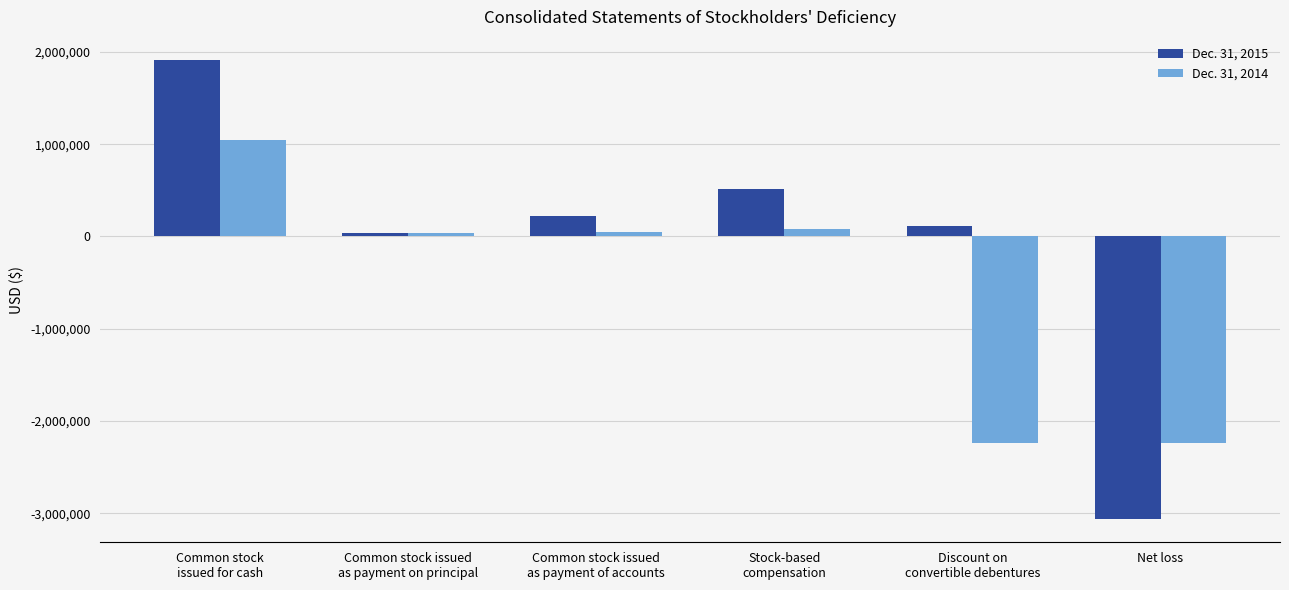

List the series in order of their peak value, highest first.

Dec. 31, 2015, Dec. 31, 2014